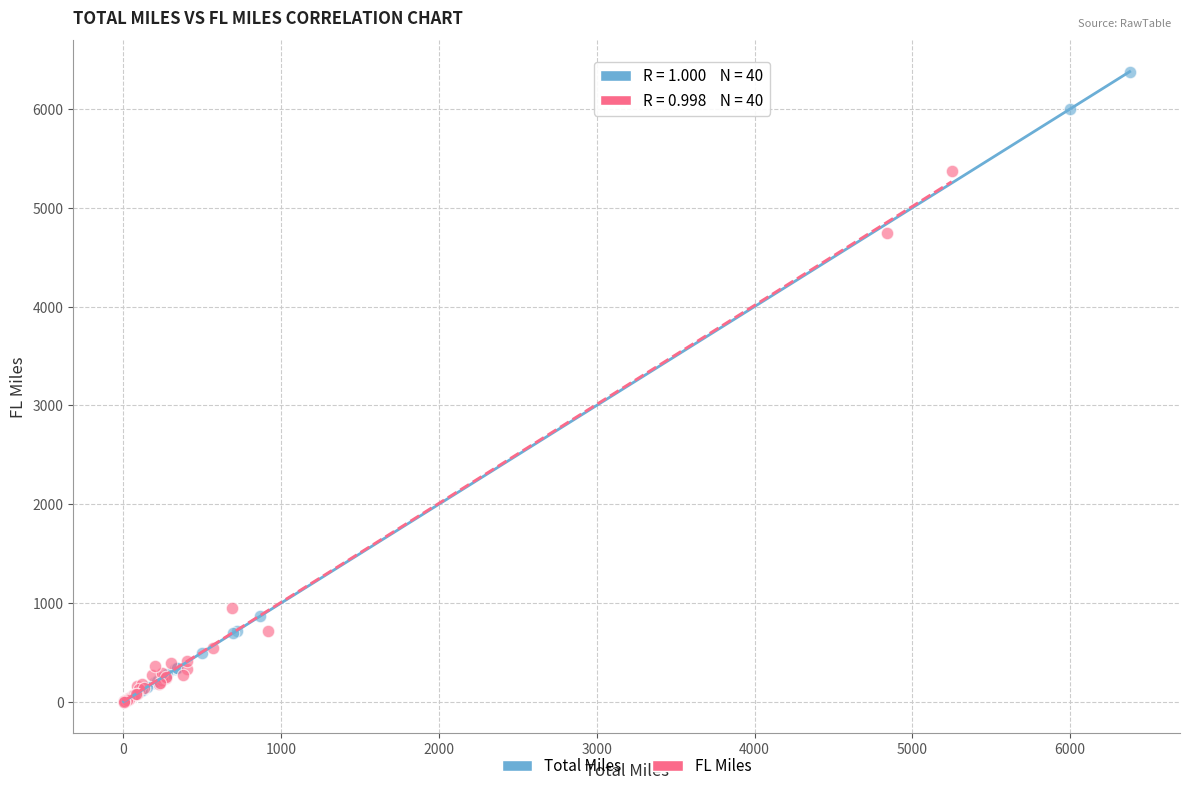

Which series has the largest Y range (max minus min)?

Total Miles